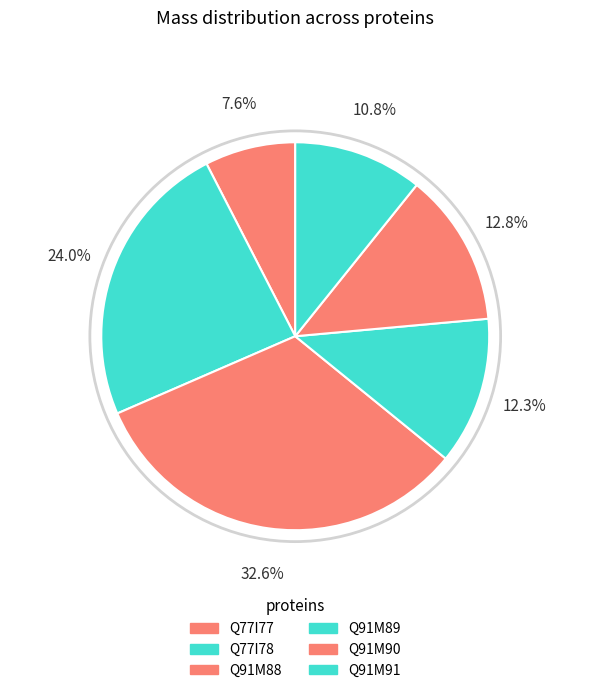

Approximately how many times larger is the value at Q91M89 compared to Q77I78?

0.5